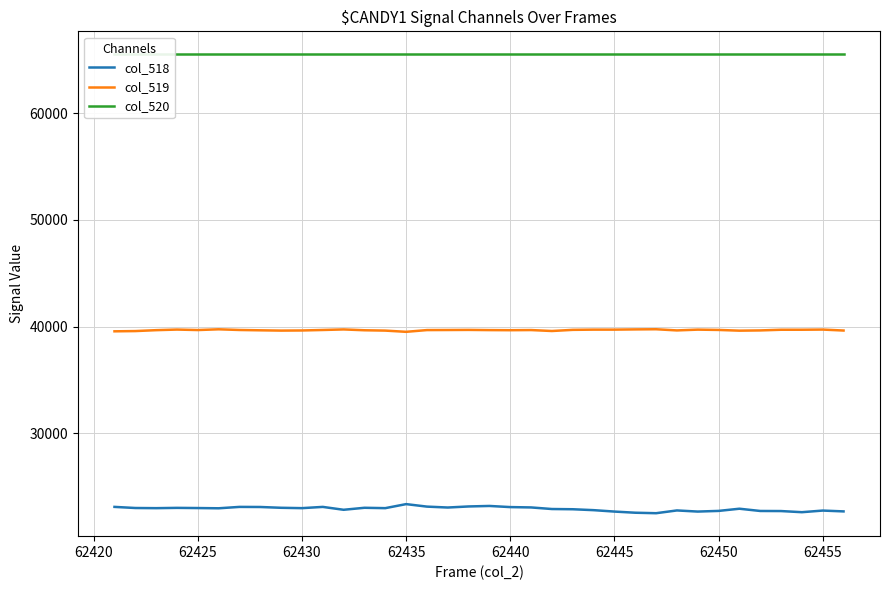

What is the difference between the second highest and second lowest values in the col_519 series?

189